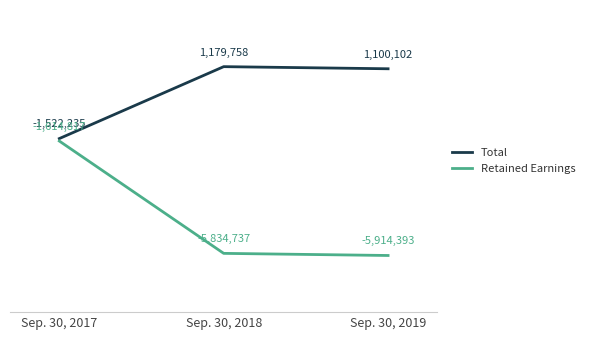

What are all the series names shown in the legend?

Total, Retained Earnings